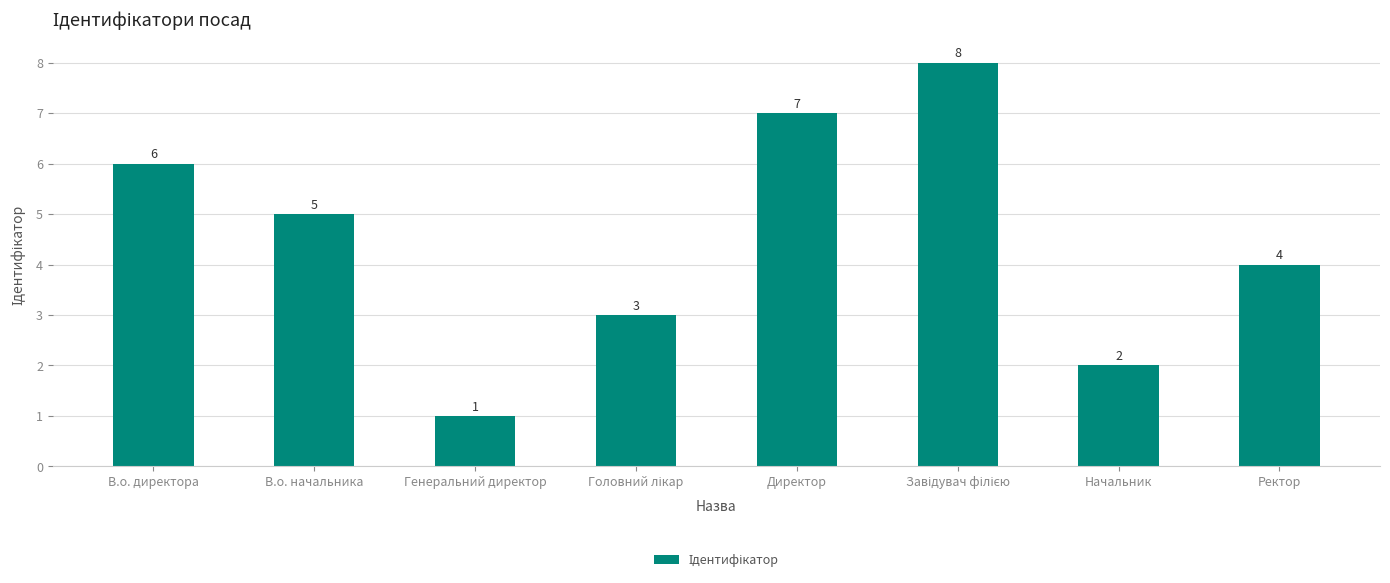

What is the change in value from Генеральний директор to Ректор?

+3